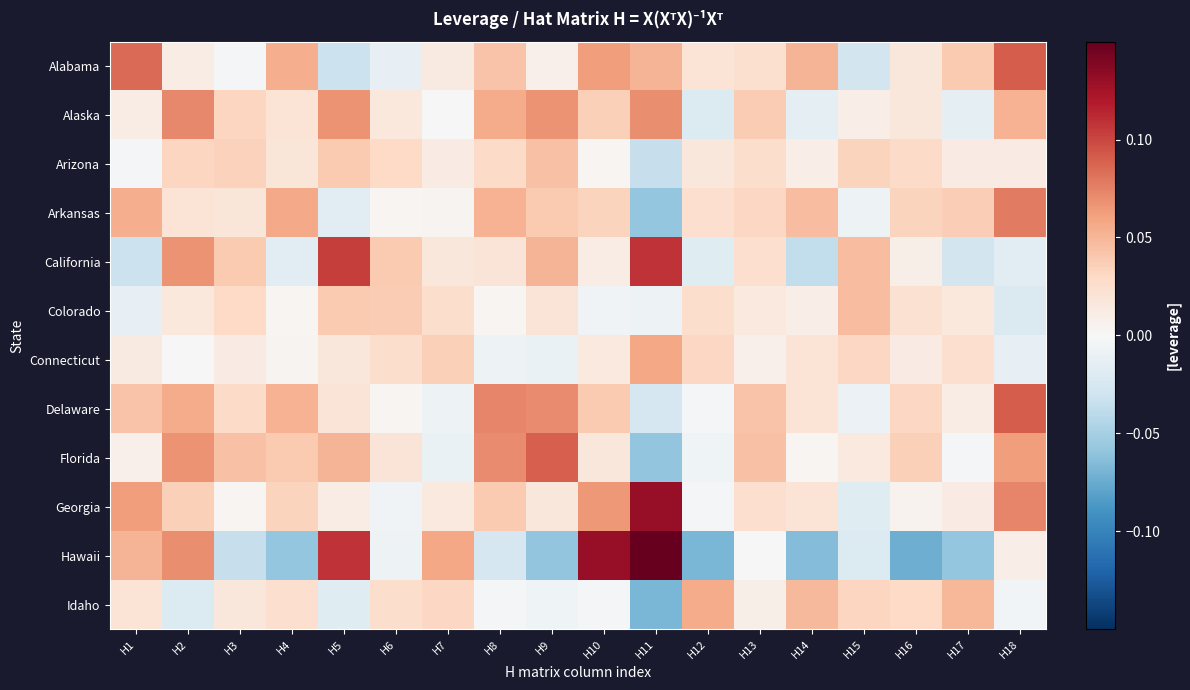

Which series has the largest range (max minus min)?

Hawaii